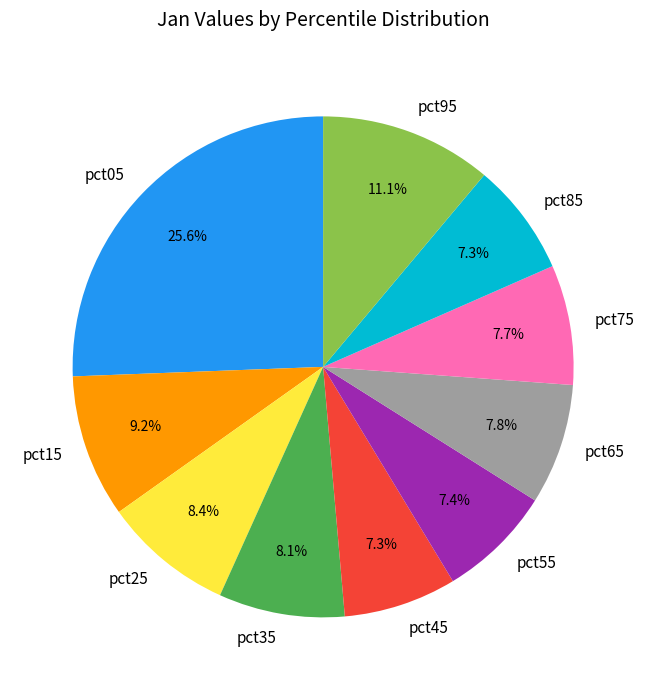

Which category has the biggest portion of the pie?

pct05